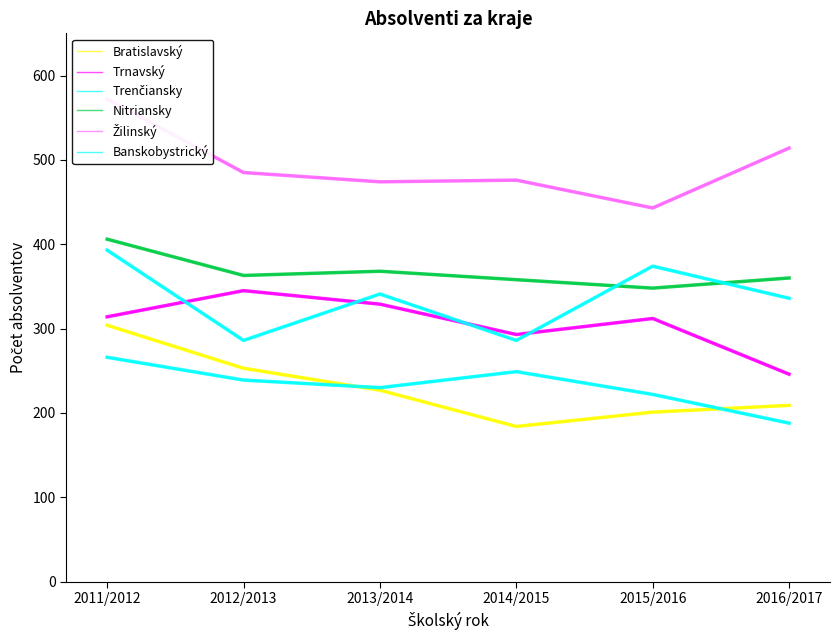

Is it true that Trenčiansky equals 386 at 2015/2016?

False